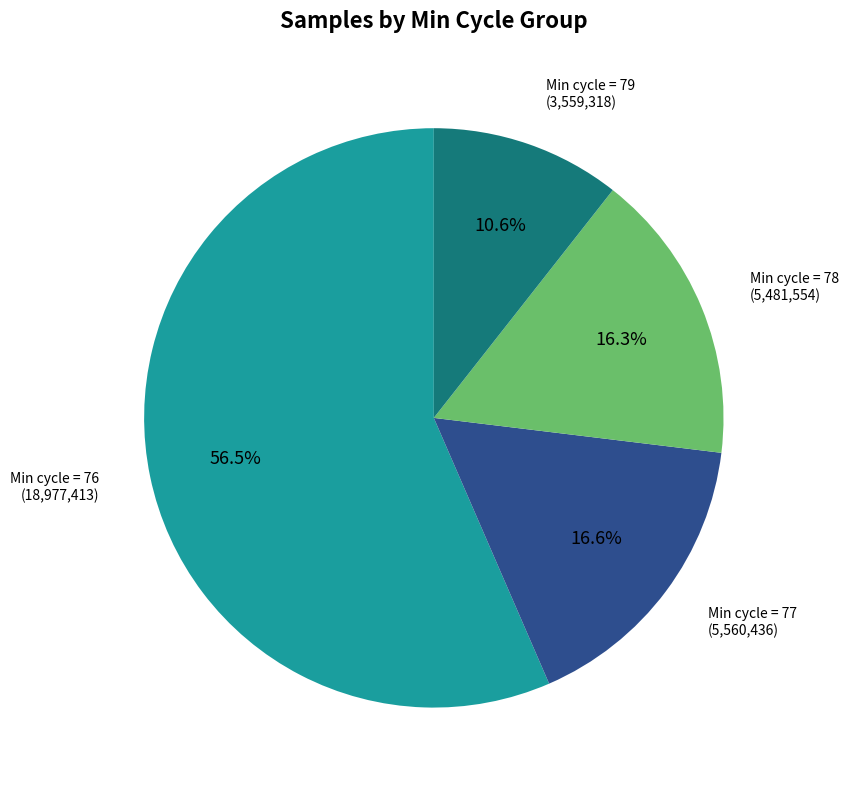

Count the number of slices in the pie.

4